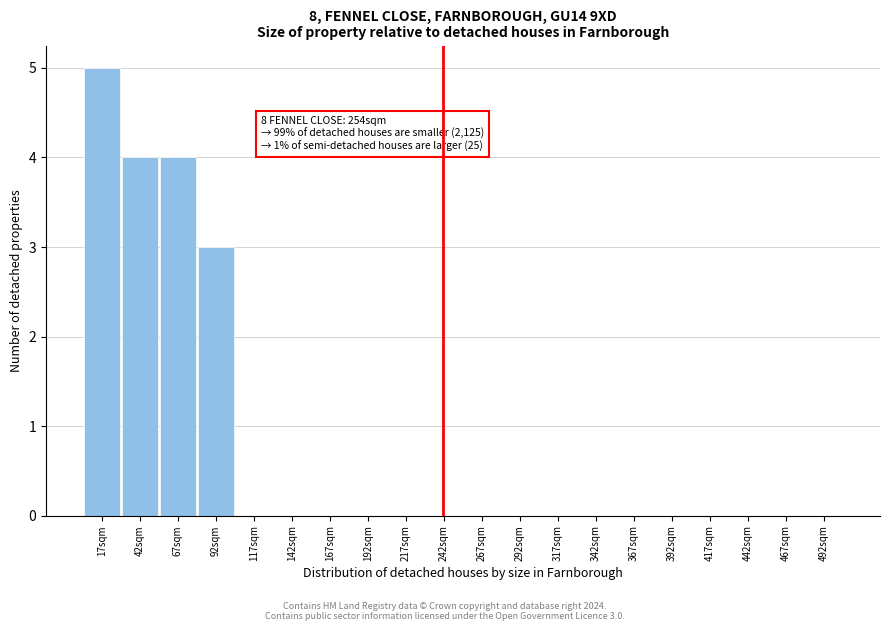

Reading left to right, what are all the values shown in this chart?

17sqm=5	42sqm=4	67sqm=4	92sqm=3	117sqm=0	142sqm=0	167sqm=0	192sqm=0	217sqm=0	242sqm=0	267sqm=0	292sqm=0	317sqm=0	342sqm=0	367sqm=0	392sqm=0	417sqm=0	442sqm=0	467sqm=0	492sqm=0